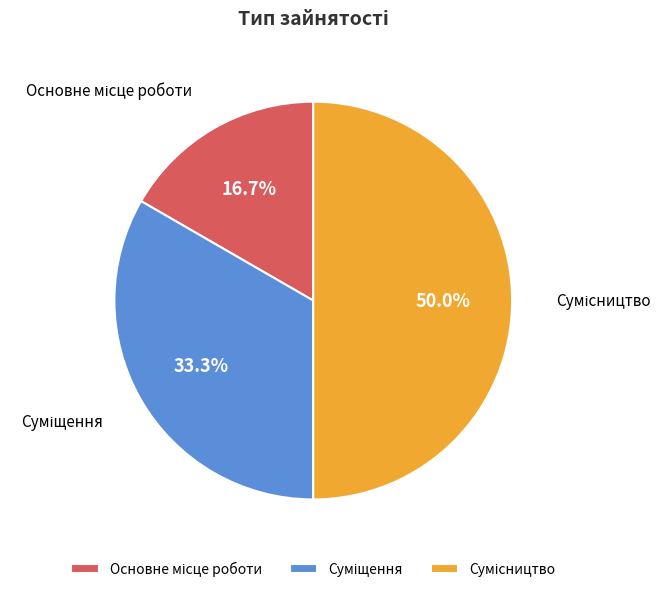

Between Основне місце роботи and Суміщення, which is larger?

Суміщення